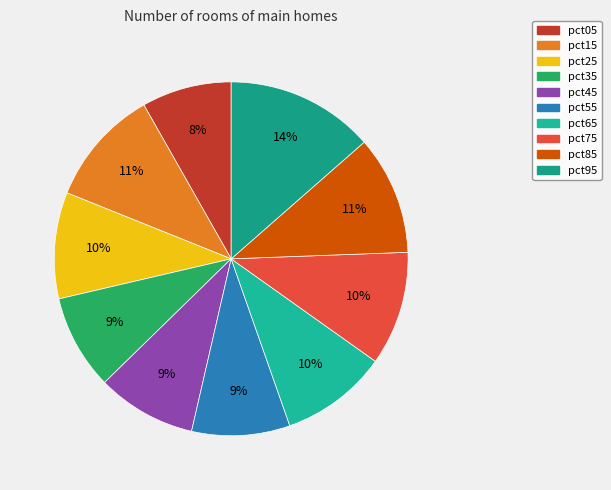

True or false: pct05 accounts for 1% of the total.

False